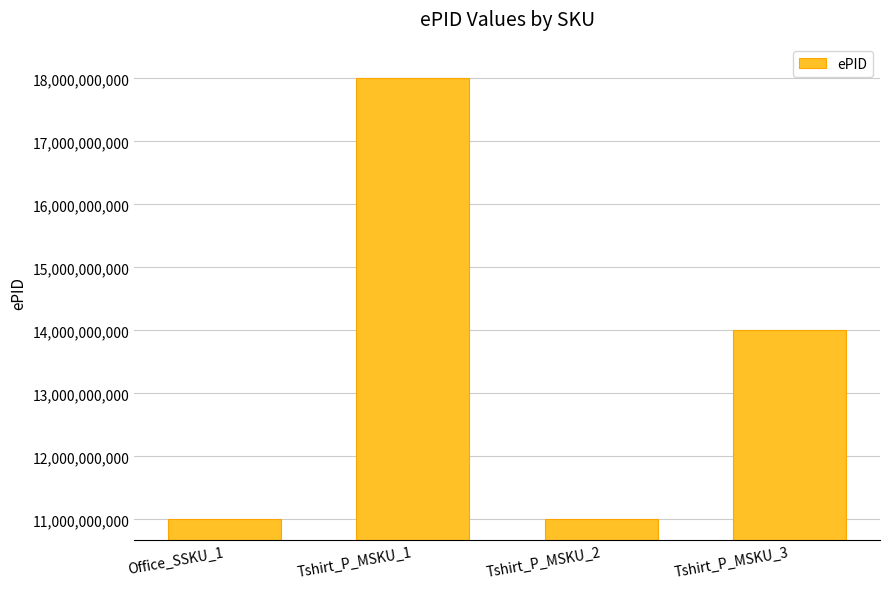

Where is the data nearest to the value 14500006043?

Tshirt_P_MSKU_3